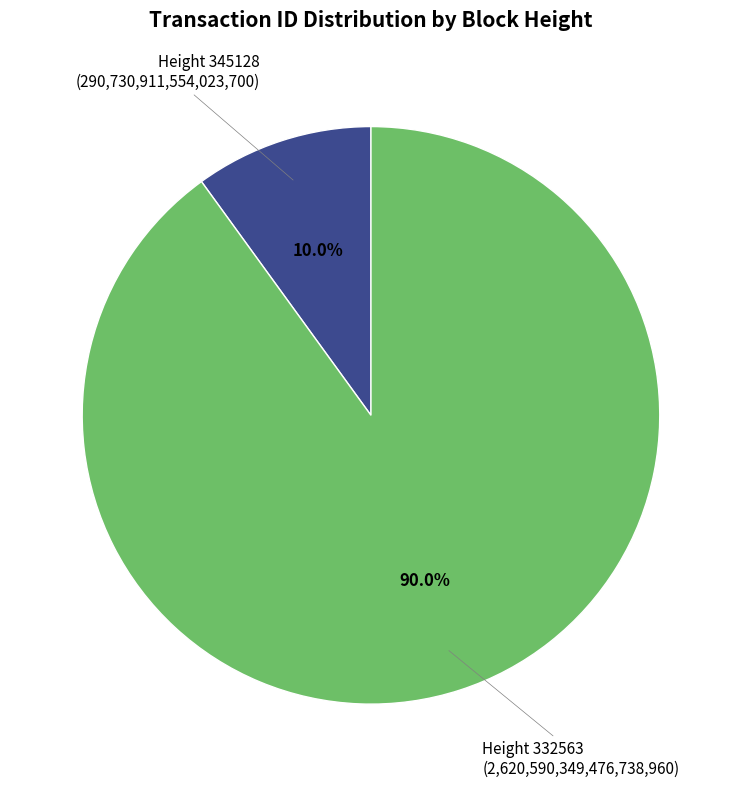

Count the number of slices in the pie.

2